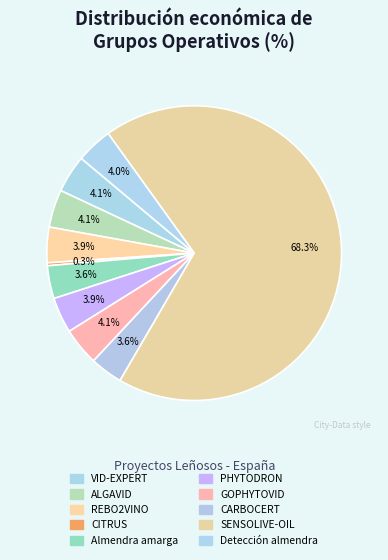

How many slices are in this pie chart?

10